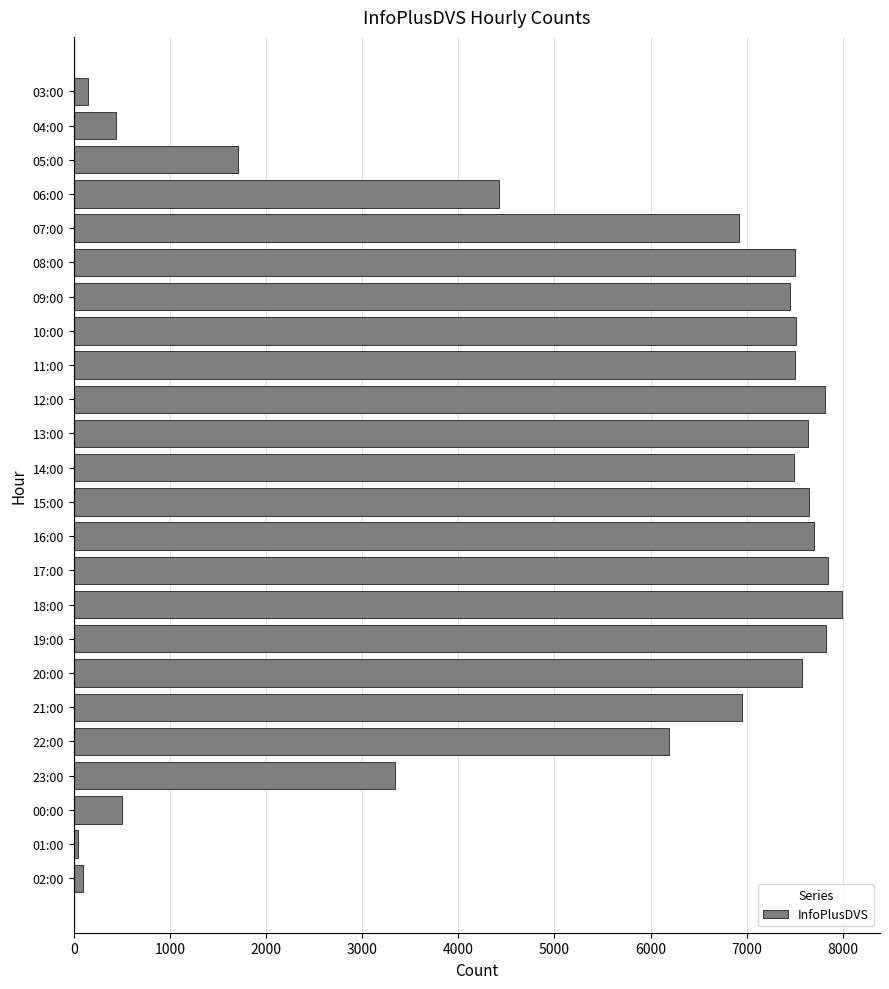

What is the label of the 2nd bar from the top?

04:00